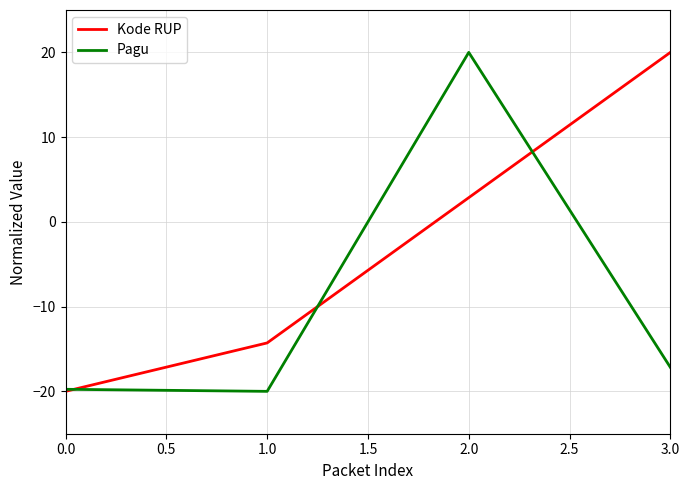

Does the chart display data point markers on the line(s)?

No